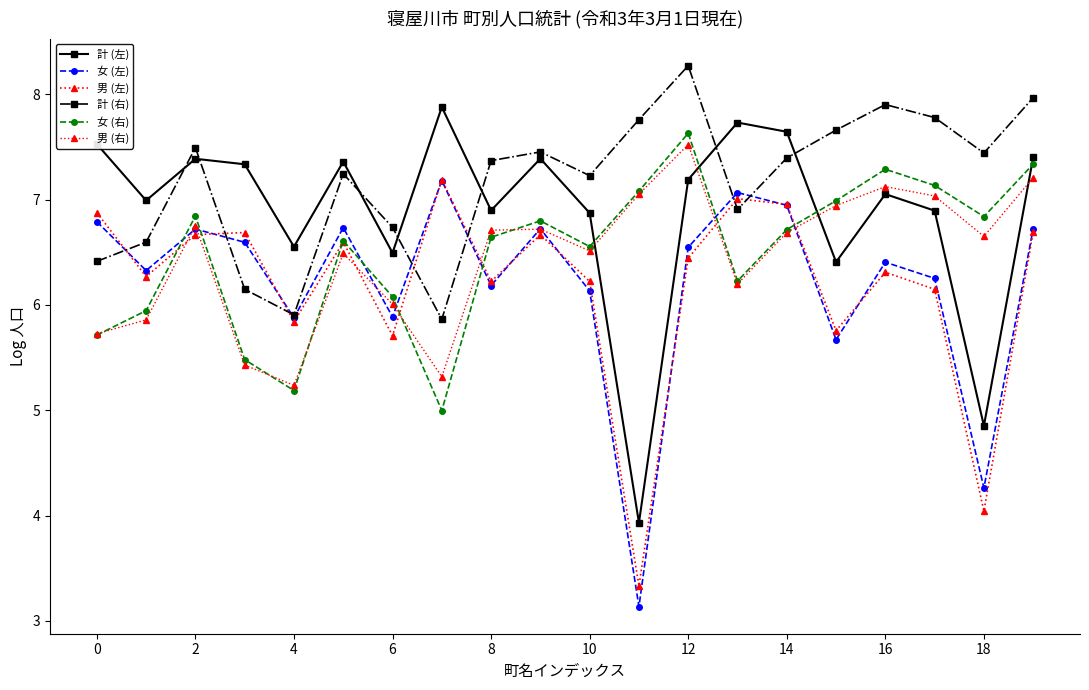

How many categories are shown in the chart?

20